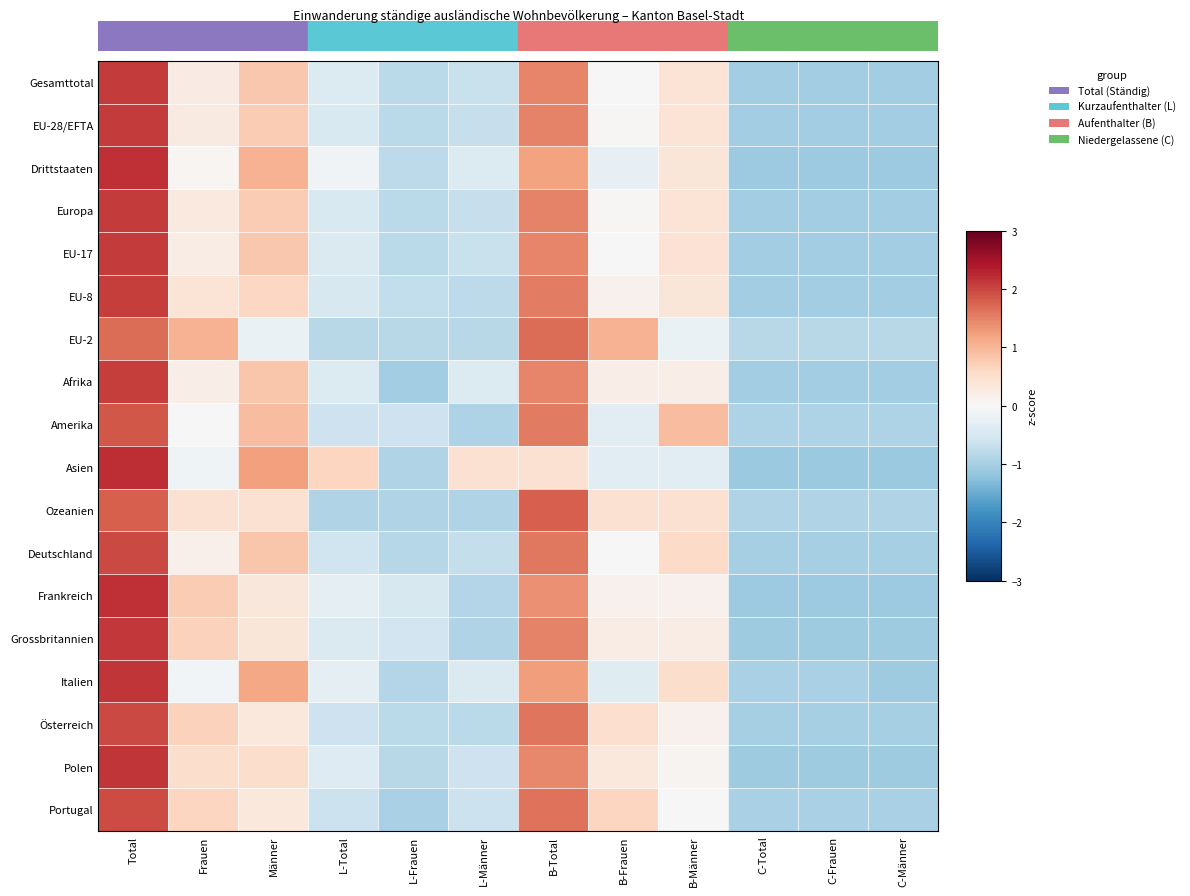

Reading left to right, extract all data points from this chart.

Gesamttotal: Total=2.1	Frauen=0.3	Männer=0.8	L-Total=-0.4	L-Frauen=-0.8	L-Männer=-0.7	B-Total=1.5	B-Frauen=0.0	B-Männer=0.4	C-Total=-1.0	C-Frauen=-1.0	C-Männer=-1.1
EU-28/EFTA: Total=2.1	Frauen=0.3	Männer=0.8	L-Total=-0.5	L-Frauen=-0.8	L-Männer=-0.7	B-Total=1.5	B-Frauen=0.0	B-Männer=0.4	C-Total=-1.0	C-Frauen=-1.0	C-Männer=-1.0
Drittstaaten: Total=2.2	Frauen=0.1	Männer=1.0	L-Total=-0.1	L-Frauen=-0.8	L-Männer=-0.4	B-Total=1.2	B-Frauen=-0.3	B-Männer=0.4	C-Total=-1.1	C-Frauen=-1.1	C-Männer=-1.1
Europa: Total=2.1	Frauen=0.3	Männer=0.8	L-Total=-0.5	L-Frauen=-0.8	L-Männer=-0.7	B-Total=1.5	B-Frauen=0.0	B-Männer=0.4	C-Total=-1.0	C-Frauen=-1.0	C-Männer=-1.0
EU-17: Total=2.1	Frauen=0.2	Männer=0.8	L-Total=-0.4	L-Frauen=-0.8	L-Männer=-0.7	B-Total=1.5	B-Frauen=-0.0	B-Männer=0.4	C-Total=-1.0	C-Frauen=-1.0	C-Männer=-1.0
EU-8: Total=2.1	Frauen=0.4	Männer=0.6	L-Total=-0.5	L-Frauen=-0.7	L-Männer=-0.8	B-Total=1.5	B-Frauen=0.1	B-Männer=0.4	C-Total=-1.0	C-Frauen=-1.0	C-Männer=-1.0
EU-2: Total=1.7	Frauen=1.0	Männer=-0.2	L-Total=-0.8	L-Frauen=-0.8	L-Männer=-0.8	B-Total=1.7	B-Frauen=1.0	B-Männer=-0.2	C-Total=-0.8	C-Frauen=-0.8	C-Männer=-0.8
Afrika: Total=2.1	Frauen=0.2	Männer=0.8	L-Total=-0.4	L-Frauen=-1.0	L-Männer=-0.4	B-Total=1.5	B-Frauen=0.2	B-Männer=0.2	C-Total=-1.0	C-Frauen=-1.0	C-Männer=-1.0
Amerika: Total=1.9	Frauen=0.0	Männer=0.9	L-Total=-0.6	L-Frauen=-0.6	L-Männer=-0.9	B-Total=1.6	B-Frauen=-0.3	B-Männer=0.9	C-Total=-0.9	C-Frauen=-0.9	C-Männer=-0.9
Asien: Total=2.2	Frauen=-0.1	Männer=1.2	L-Total=0.7	L-Frauen=-0.9	L-Männer=0.5	B-Total=0.5	B-Frauen=-0.3	B-Männer=-0.3	C-Total=-1.1	C-Frauen=-1.1	C-Männer=-1.1
Ozeanien: Total=1.8	Frauen=0.4	Männer=0.4	L-Total=-0.9	L-Frauen=-0.9	L-Männer=-0.9	B-Total=1.8	B-Frauen=0.4	B-Männer=0.4	C-Total=-0.9	C-Frauen=-0.9	C-Männer=-0.9
Deutschland: Total=2.0	Frauen=0.2	Männer=0.8	L-Total=-0.6	L-Frauen=-0.9	L-Männer=-0.7	B-Total=1.6	B-Frauen=0.0	B-Männer=0.6	C-Total=-1.0	C-Frauen=-1.0	C-Männer=-1.0
Frankreich: Total=2.2	Frauen=0.8	Männer=0.3	L-Total=-0.3	L-Frauen=-0.5	L-Männer=-0.9	B-Total=1.4	B-Frauen=0.1	B-Männer=0.1	C-Total=-1.1	C-Frauen=-1.1	C-Männer=-1.1
Grossbritannien: Total=2.1	Frauen=0.7	Männer=0.4	L-Total=-0.4	L-Frauen=-0.6	L-Männer=-0.9	B-Total=1.5	B-Frauen=0.2	B-Männer=0.2	C-Total=-1.1	C-Frauen=-1.1	C-Männer=-1.1
Italien: Total=2.1	Frauen=-0.1	Männer=1.2	L-Total=-0.3	L-Frauen=-0.9	L-Männer=-0.4	B-Total=1.2	B-Frauen=-0.4	B-Männer=0.5	C-Total=-1.0	C-Frauen=-1.0	C-Männer=-1.1
Österreich: Total=2.0	Frauen=0.7	Männer=0.3	L-Total=-0.6	L-Frauen=-0.8	L-Männer=-0.8	B-Total=1.6	B-Frauen=0.5	B-Männer=0.1	C-Total=-1.0	C-Frauen=-1.0	C-Männer=-1.0
Polen: Total=2.1	Frauen=0.5	Männer=0.5	L-Total=-0.4	L-Frauen=-0.8	L-Männer=-0.6	B-Total=1.5	B-Frauen=0.3	B-Männer=0.1	C-Total=-1.1	C-Frauen=-1.1	C-Männer=-1.1
Portugal: Total=1.9	Frauen=0.6	Männer=0.3	L-Total=-0.6	L-Frauen=-1.0	L-Männer=-0.6	B-Total=1.6	B-Frauen=0.6	B-Männer=0.0	C-Total=-1.0	C-Frauen=-1.0	C-Männer=-1.0